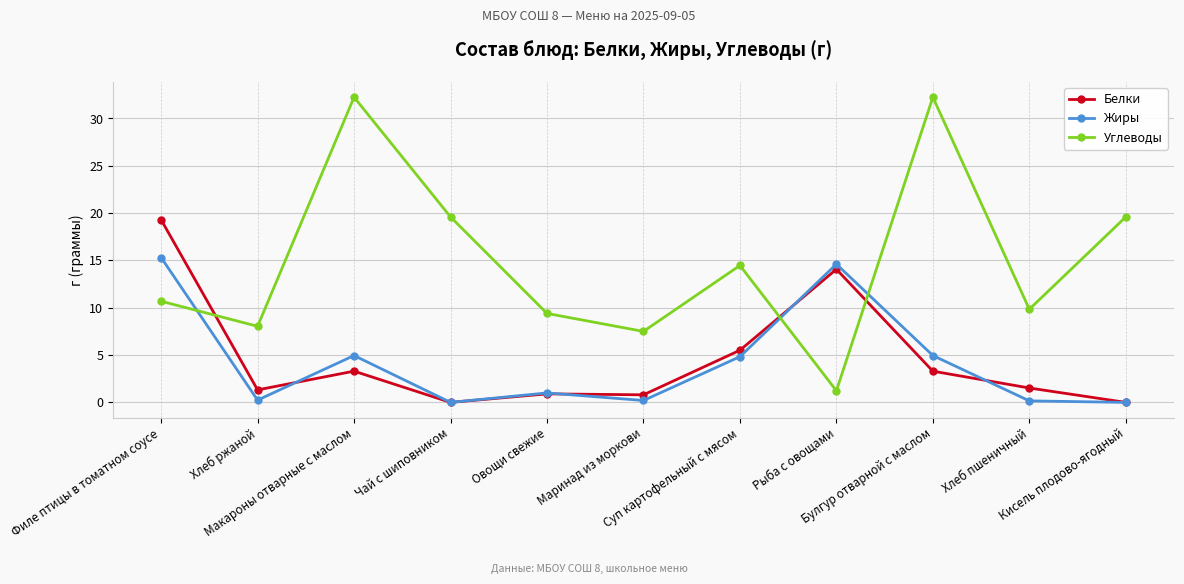

What is the label of the 8th point from the right?

Чай с шиповником